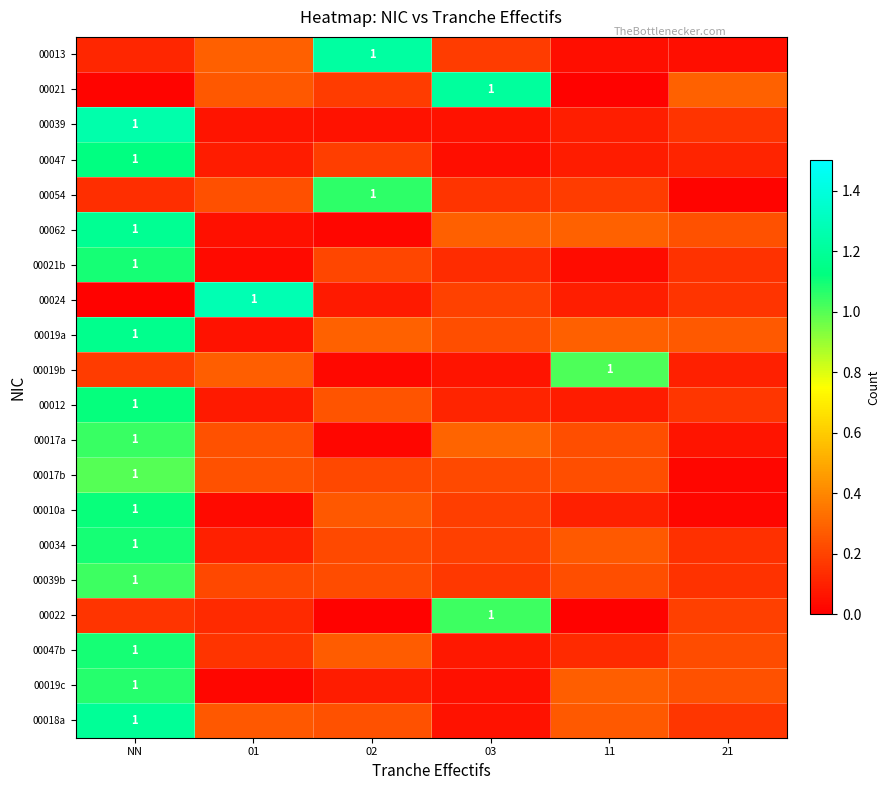

How many series are shown in this chart?

20